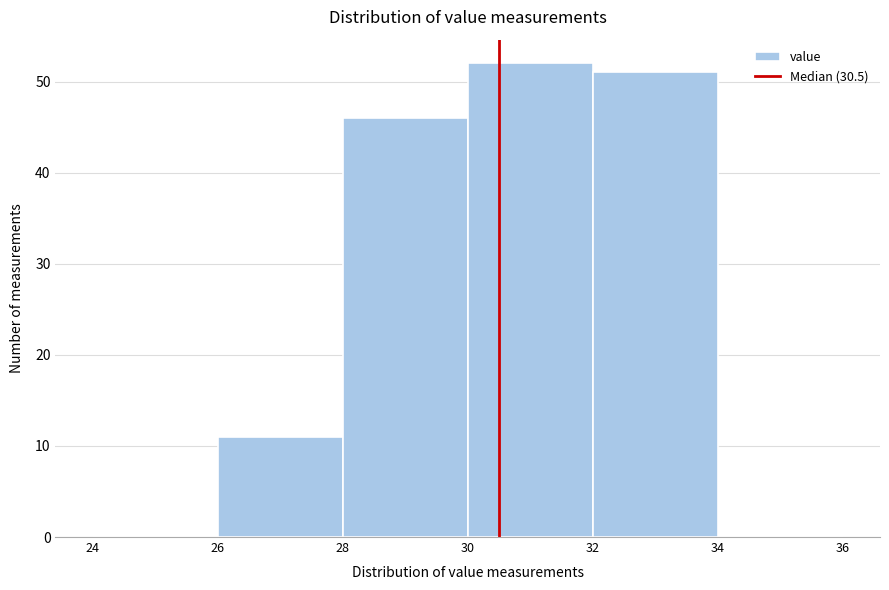

How tall is the bar that spans 26 to 28 on the x-axis? The values are not printed on the chart, so give them approximately, as read against the axis.

11